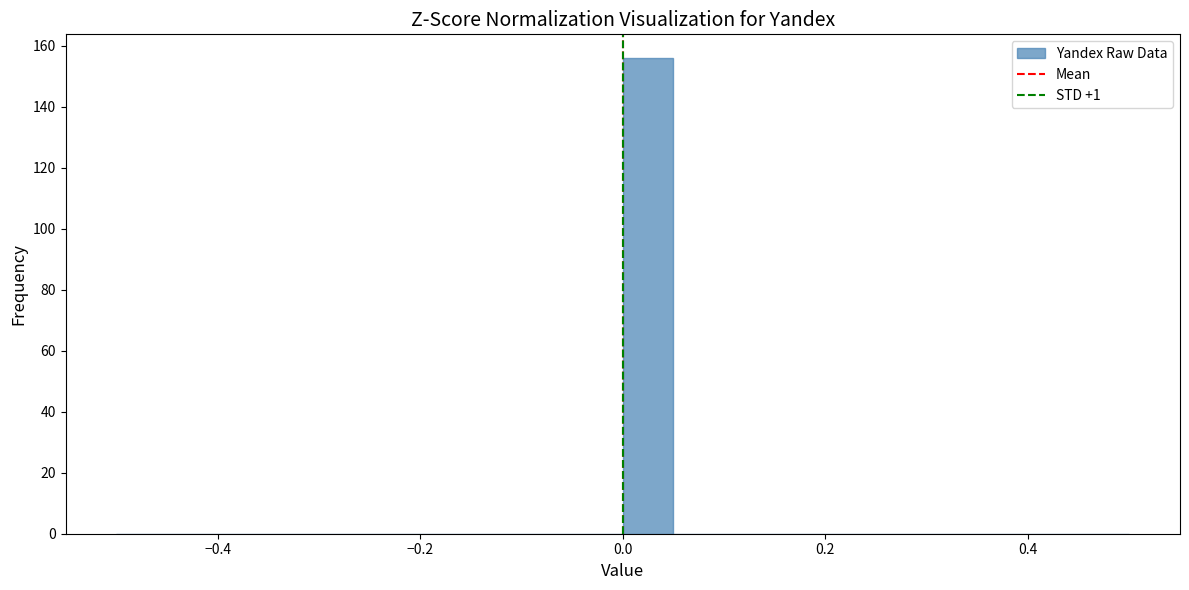

Around what value on the x-axis is the tallest bar? Give the approximate position of its centre, as read against the axis.

0.02